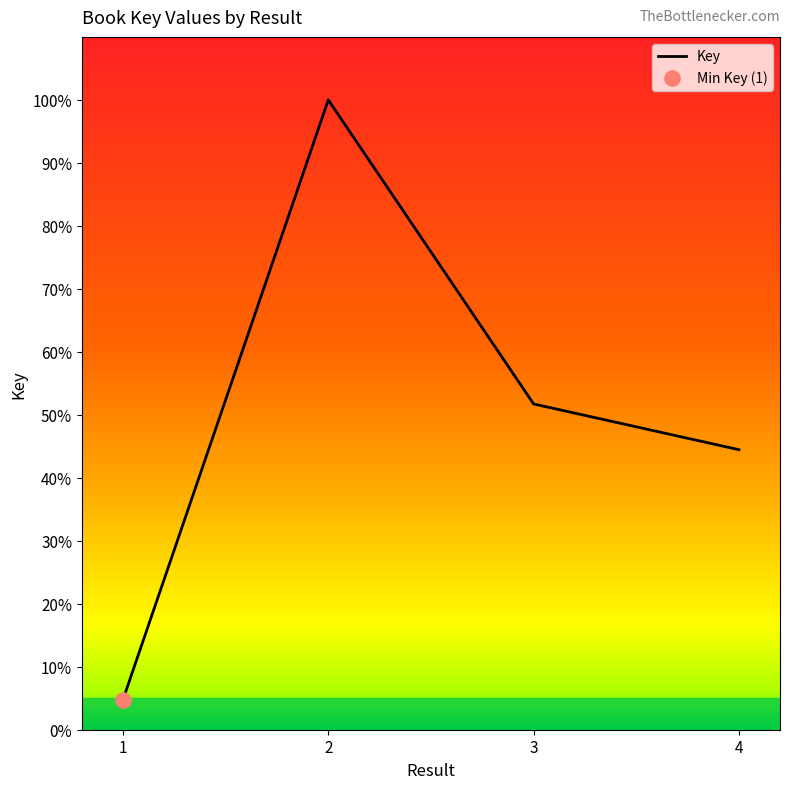

What is the change in value from 3 to 4?

-7.3